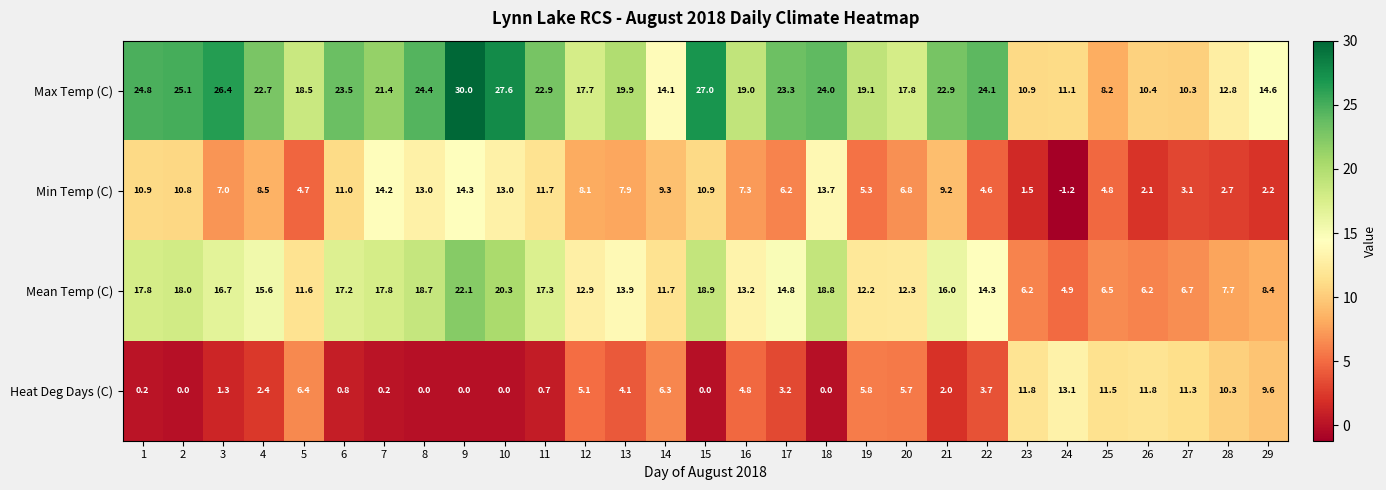

Which series changed the most between 2 and 15?

Max Temp (C)